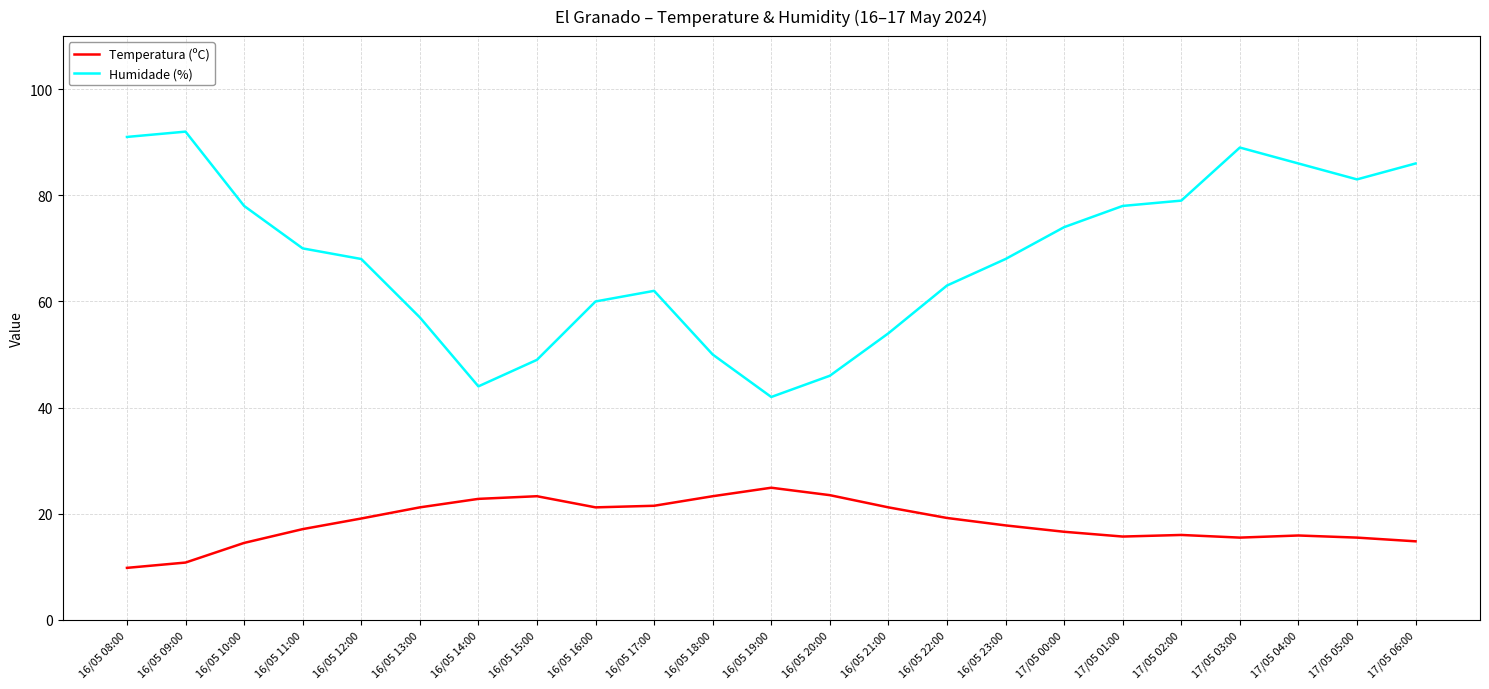

Rank the series by their average value, from lowest to highest.

Temperatura (ºC), Humidade (%)